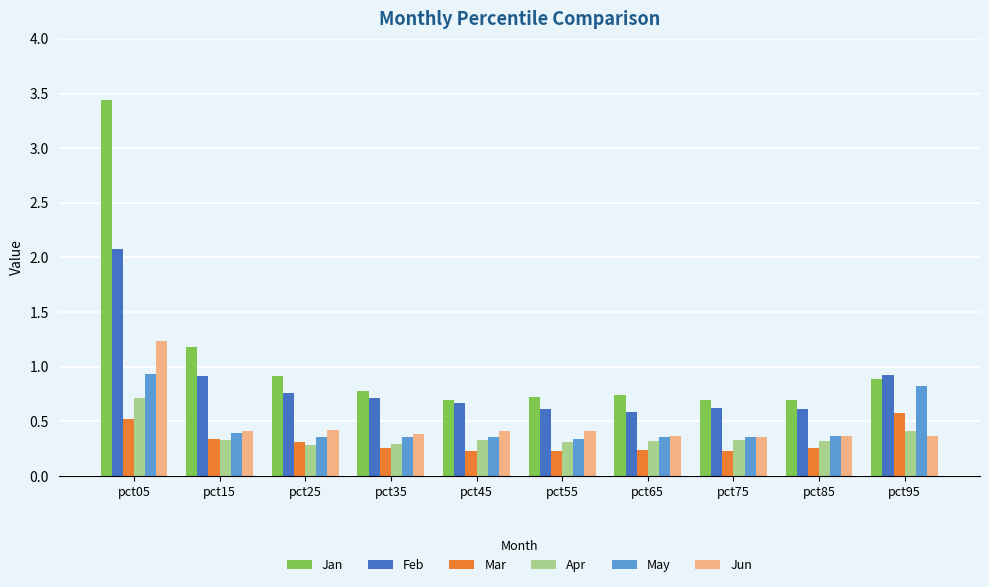

Is it true that Feb equals 0.6 at pct65?

True